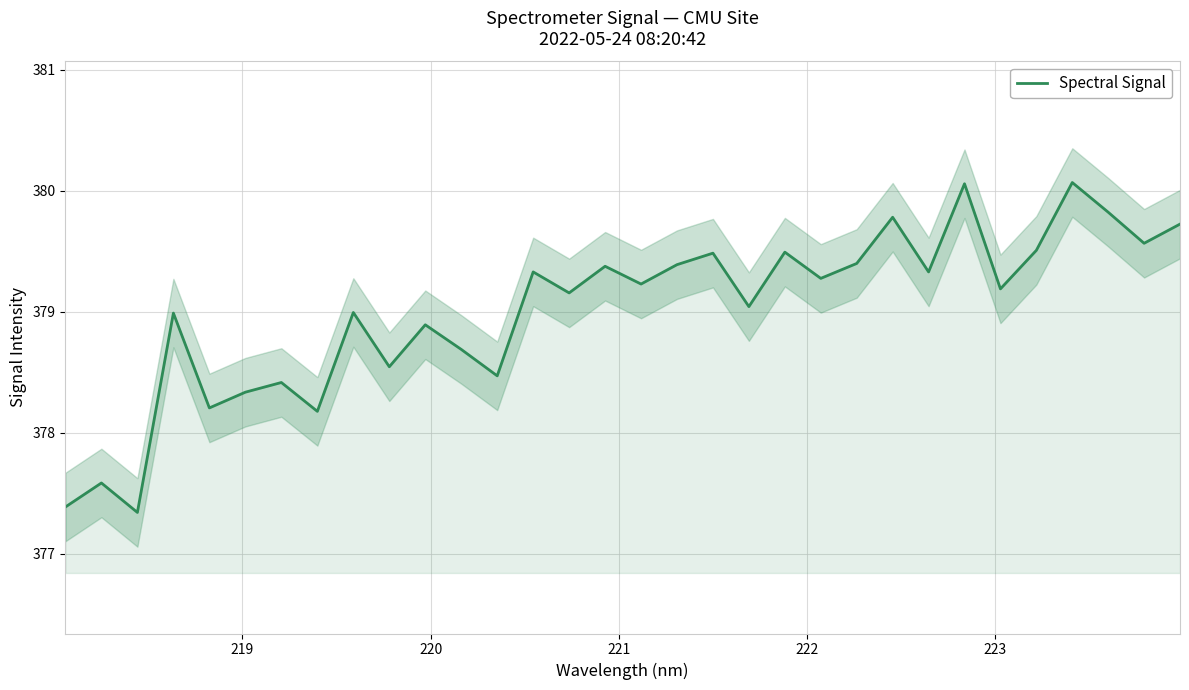

What is the difference between the maximum and minimum values?

2.7